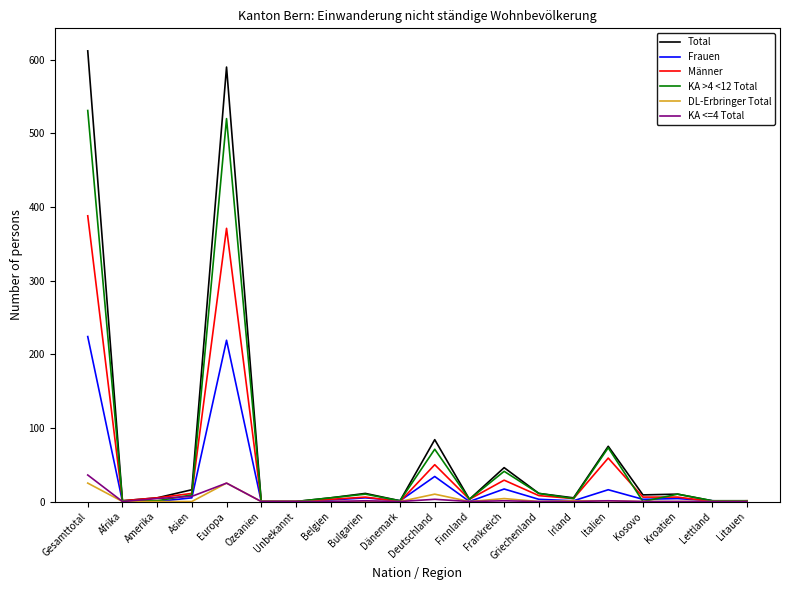

Which series has the largest range (max minus min)?

Total